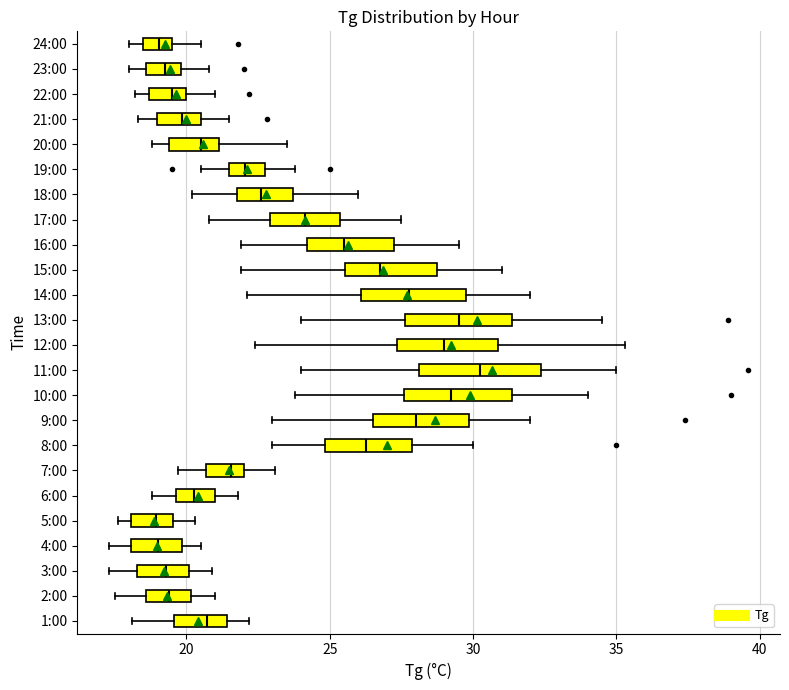

Reading bottom to top, transcribe this box plot: for each box, give where its median line is, the range the box spans, and where its two whiskers end, as read against the x-axis. The values are not printed on the chart, so give them approximately, as read against the axis.

1:00: median 20.5, box 19.5 to 21.5, whiskers 18.0 to 22.0
2:00: median 19.5, box 18.5 to 20.0, whiskers 17.5 to 21.0
3:00: median 19.5, box 18.5 to 20.0, whiskers 17.5 to 21.0
4:00: median 19.0, box 18.0 to 20.0, whiskers 17.5 to 20.5
5:00: median 19.0, box 18.0 to 19.5, whiskers 17.5 to 20.5
6:00: median 20.5, box 19.5 to 21.0, whiskers 19.0 to 22.0
7:00: median 21.5, box 20.5 to 22.0, whiskers 19.5 to 23.0
8:00: median 26.5, box 25.0 to 28.0, whiskers 23.0 to 30.0
9:00: median 28.0, box 26.5 to 30.0, whiskers 23.0 to 32.0
10:00: median 29.5, box 27.5 to 31.5, whiskers 24.0 to 34.0
11:00: median 30.5, box 28.0 to 32.5, whiskers 24.0 to 35.0
12:00: median 29.0, box 27.5 to 31.0, whiskers 22.5 to 35.5
13:00: median 29.5, box 27.5 to 31.5, whiskers 24.0 to 34.5
14:00: median 28.0, box 26.0 to 30.0, whiskers 22.0 to 32.0
15:00: median 27.0, box 25.5 to 29.0, whiskers 22.0 to 31.0
16:00: median 25.5, box 24.0 to 27.5, whiskers 22.0 to 29.5
17:00: median 24.0, box 23.0 to 25.5, whiskers 21.0 to 27.5
18:00: median 22.5, box 22.0 to 23.5, whiskers 20.0 to 26.0
19:00: median 22.0, box 21.5 to 22.5, whiskers 20.5 to 24.0
20:00: median 20.5, box 19.5 to 21.0, whiskers 19.0 to 23.5
21:00: median 20.0, box 19.0 to 20.5, whiskers 18.5 to 21.5
22:00: median 19.5, box 18.5 to 20.0, whiskers 18.0 to 21.0
23:00: median 19.5, box 18.5 to 20.0, whiskers 18.0 to 21.0
24:00: median 19.0, box 18.5 to 19.5, whiskers 18.0 to 20.5